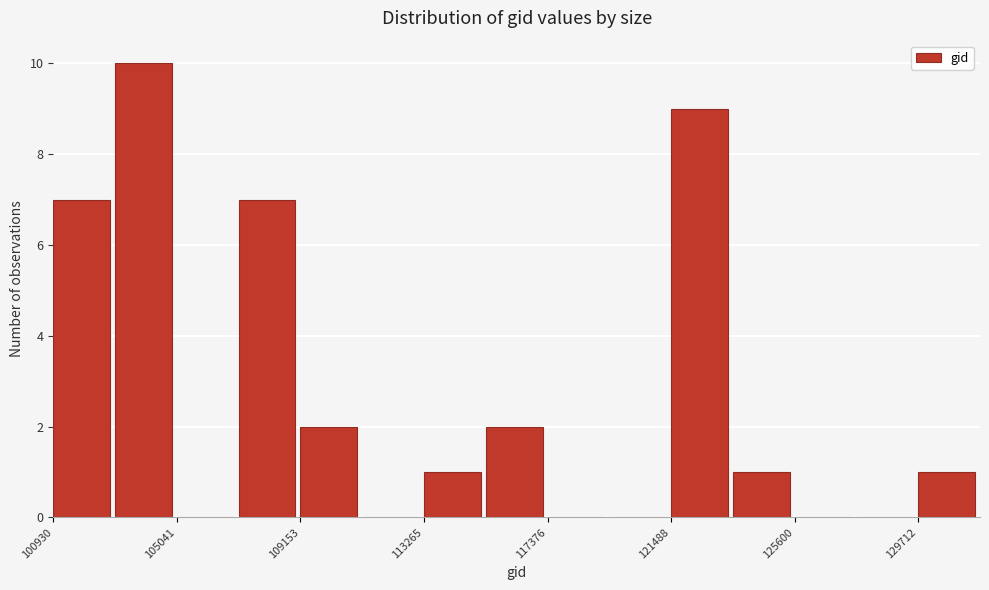

What is the height of the bar covering 115500 to 117500 on the x-axis? Neither the bar edges nor the heights are printed on the chart, so give them approximately, as read against the axes.

2